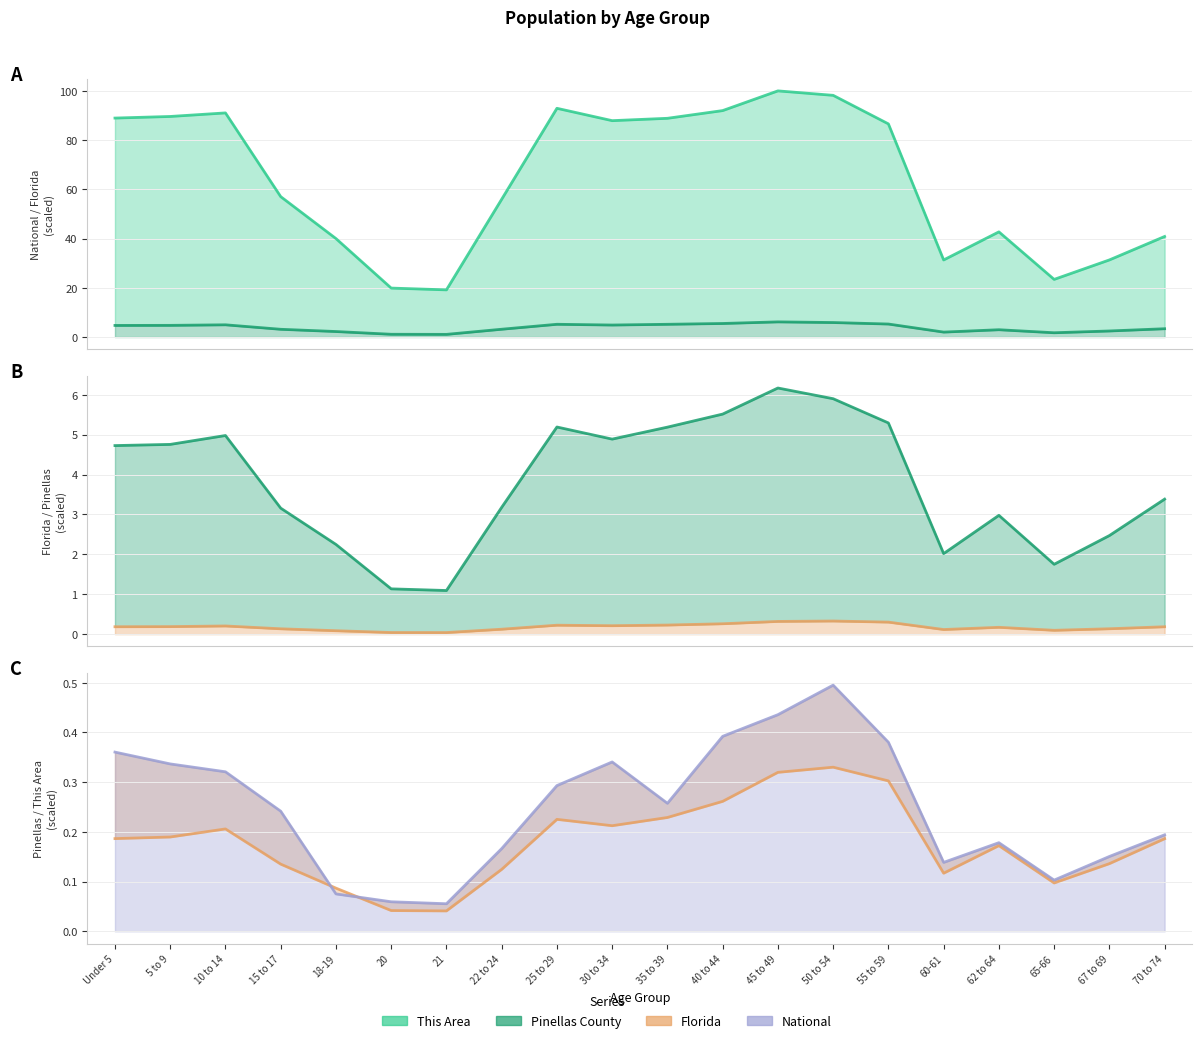

What is the difference between the second highest and second lowest values in the Florida (line) series?

0.3